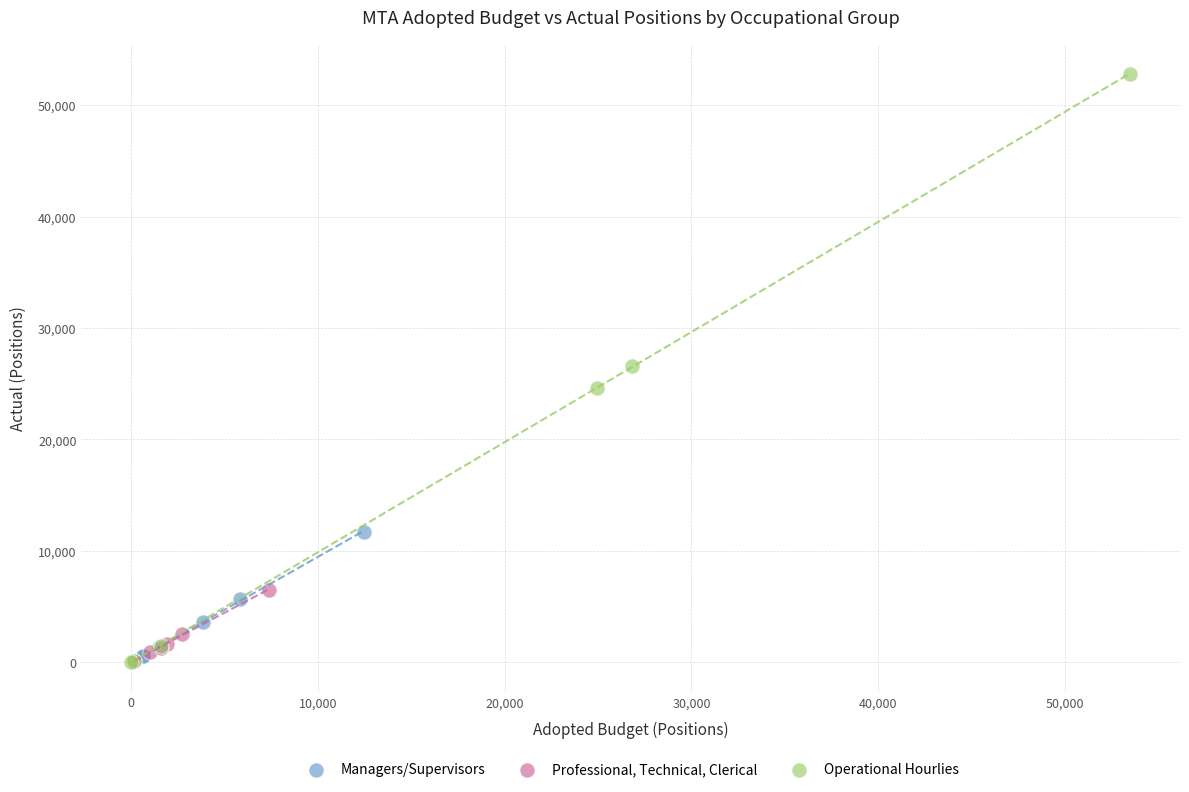

Which series has the largest Y range (max minus min)?

Operational Hourlies